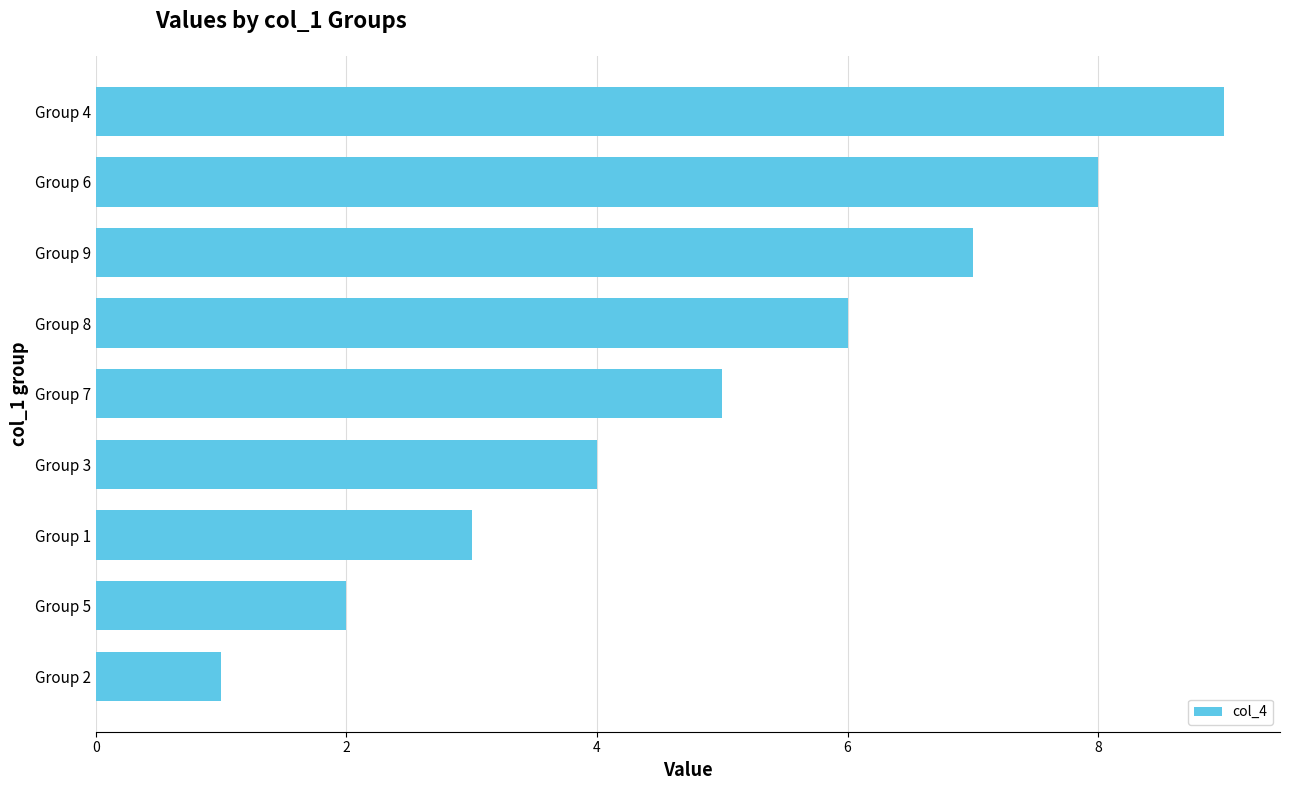

How many data points are less than 5?

4